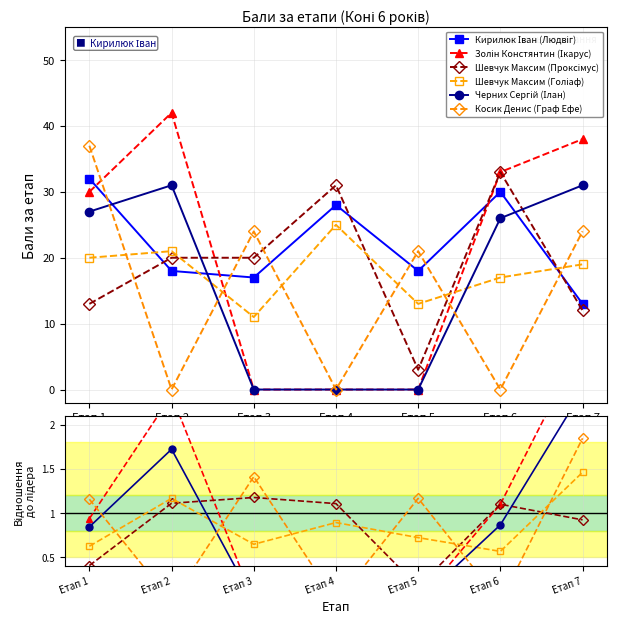

What is the average value of the Кирилюк Іван (Людвіг) series?

22.3